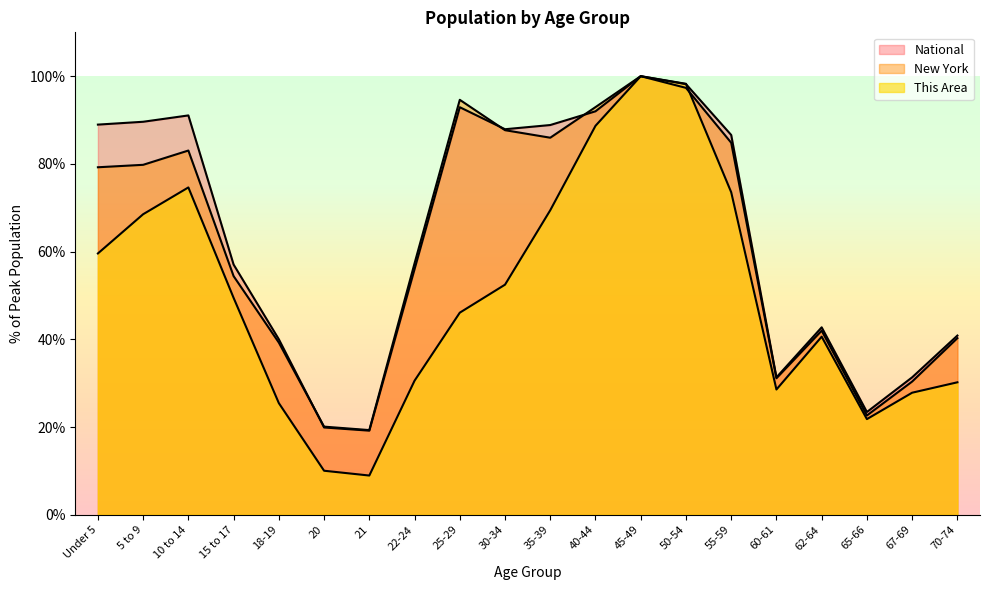

What is the value of the National point at the 13th from the left?

100.0